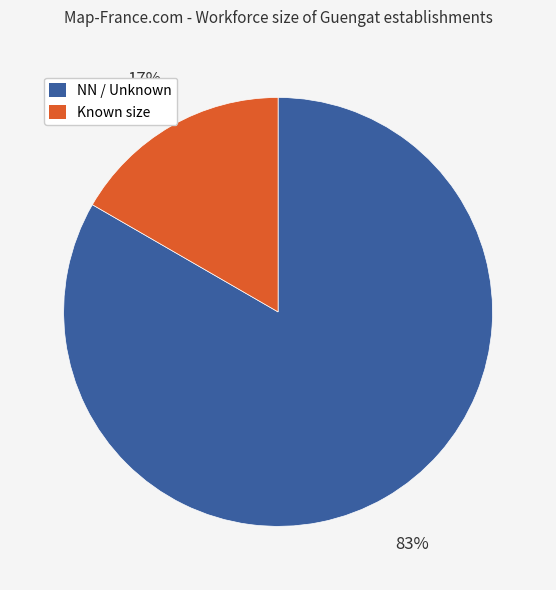

Does any single category account for the majority?

Yes